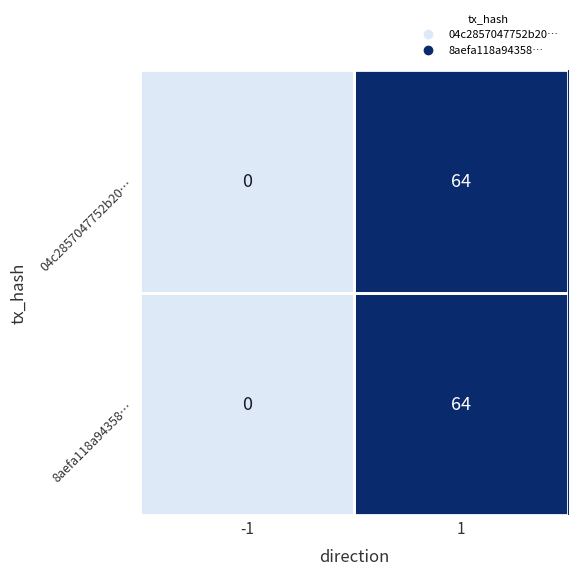

What is the highest value of the 04c2857047752b20… series?

64